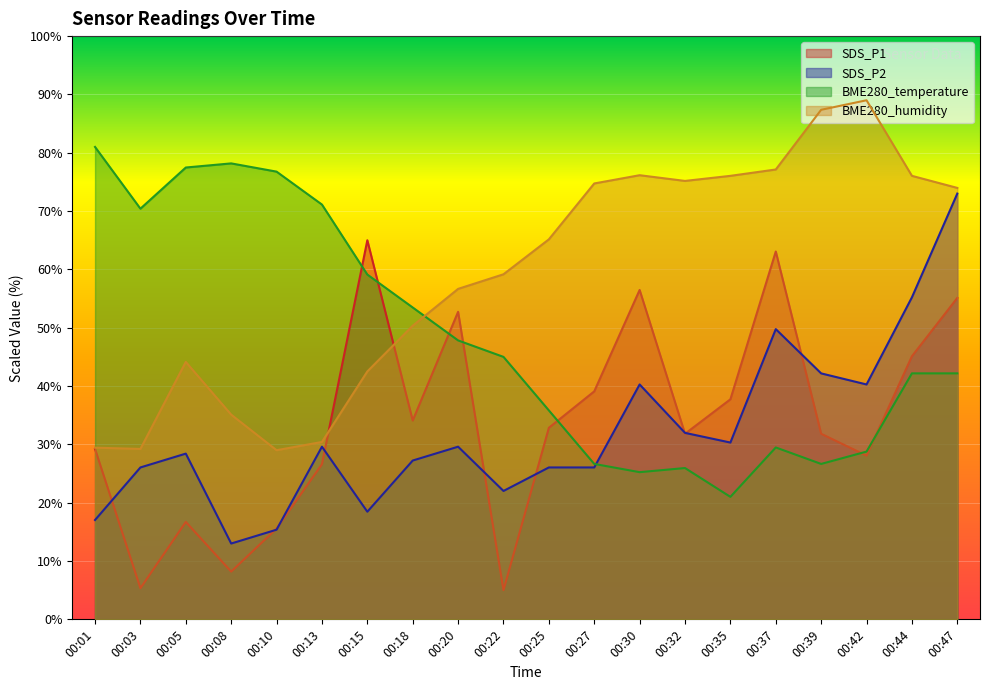

The SDS_P2 series shows 40.8 at 00:47. True or false?

False